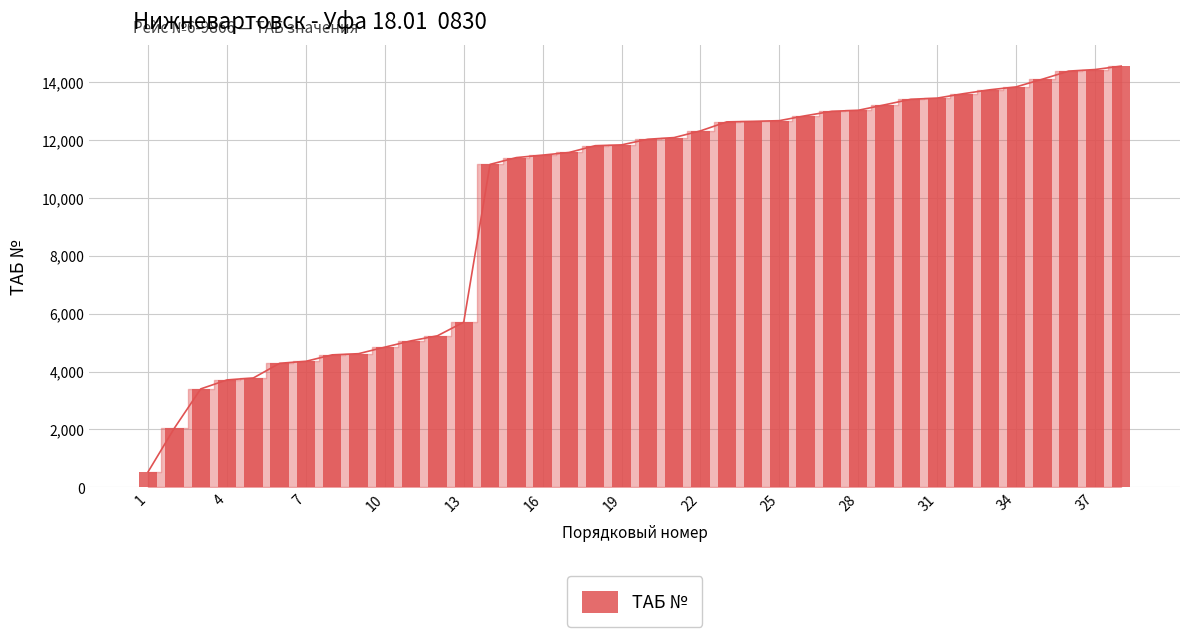

What is the ratio of the value at 33 to the value at 31?

1.0